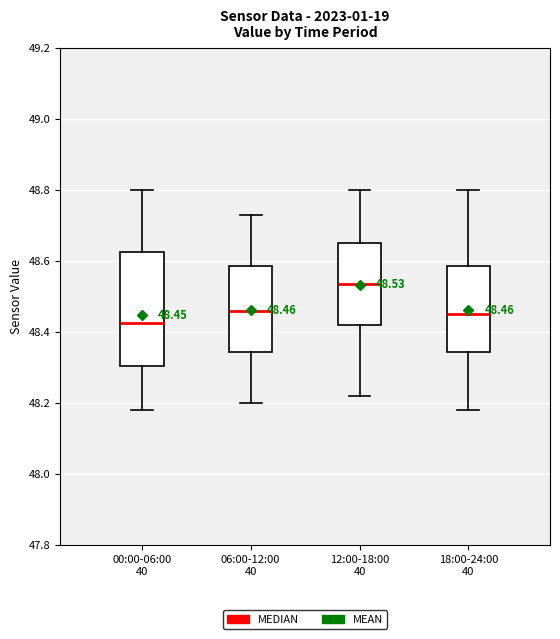

Which box is the tallest, from its lower edge to its upper edge?

00:00-06:00 40